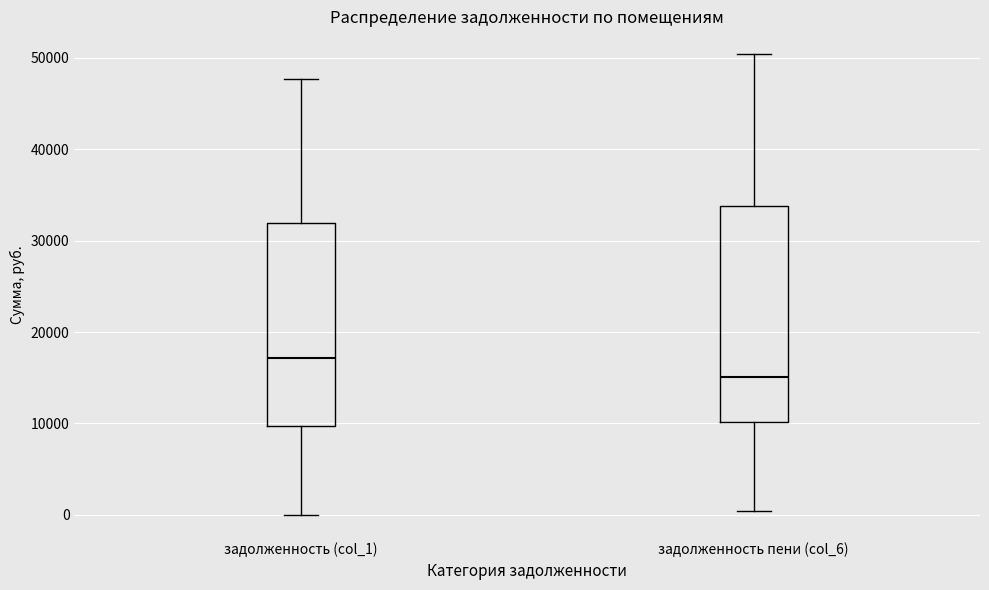

Which box is the tallest, from its lower edge to its upper edge?

задолженность пени (col_6)